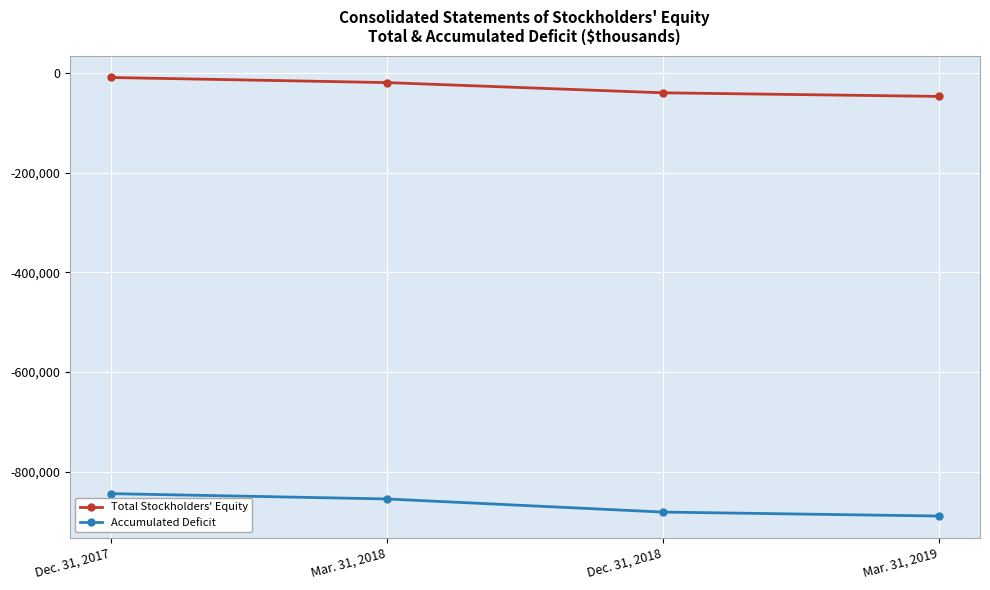

How many data points in Accumulated Deficit are above -854218?

1